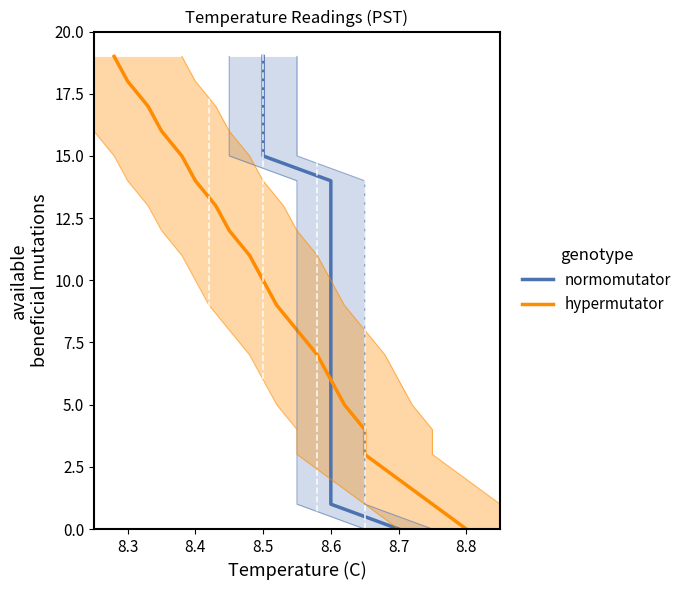

What are all the series names shown in the legend?

normomutator, hypermutator